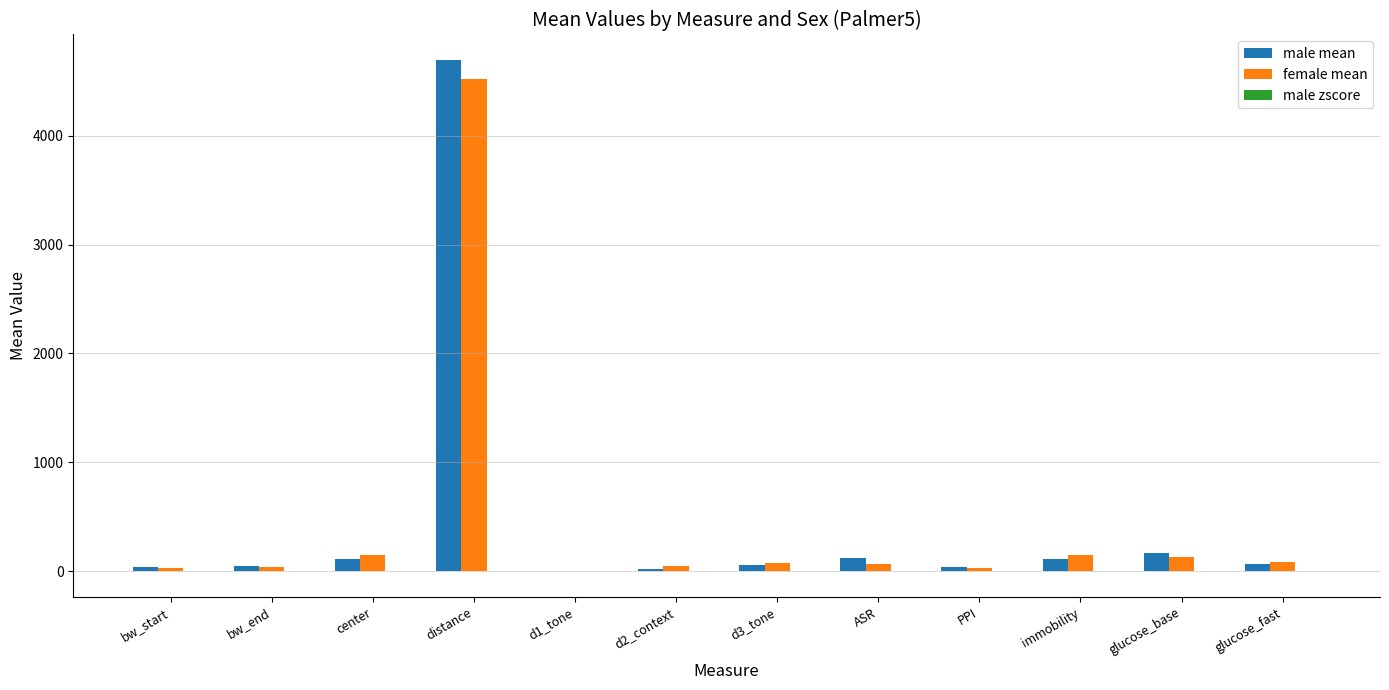

At which category does the chart reach its peak across all series?

distance